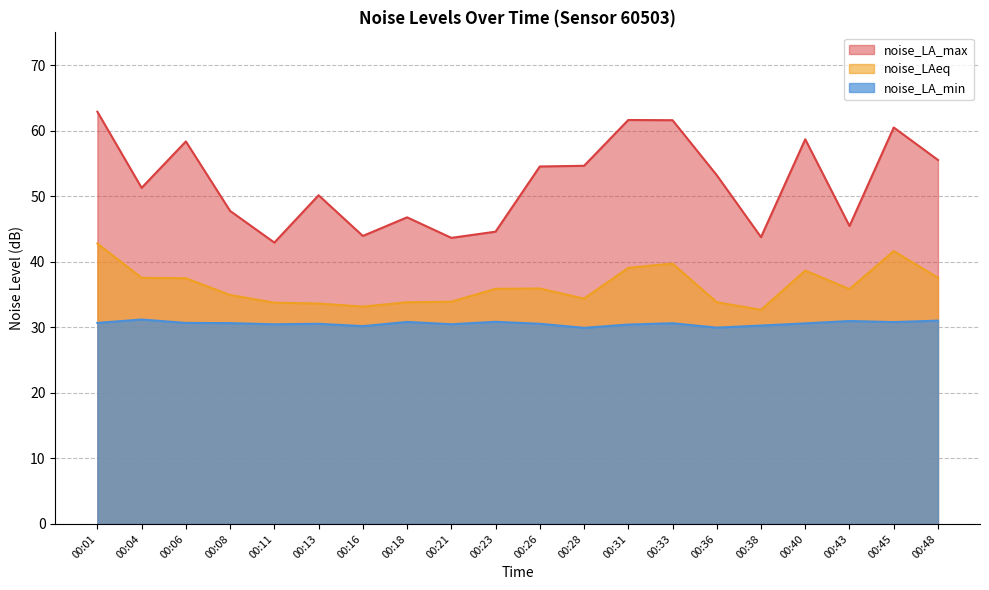

At which label is noise_LA_min closest to 30?

00:36